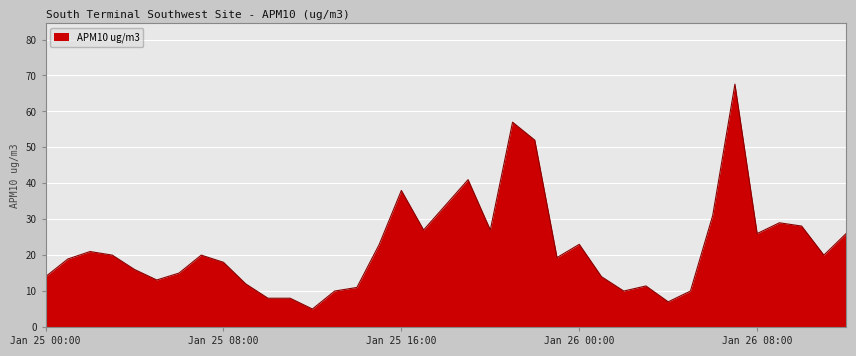

What is the sum of all values?

831.3